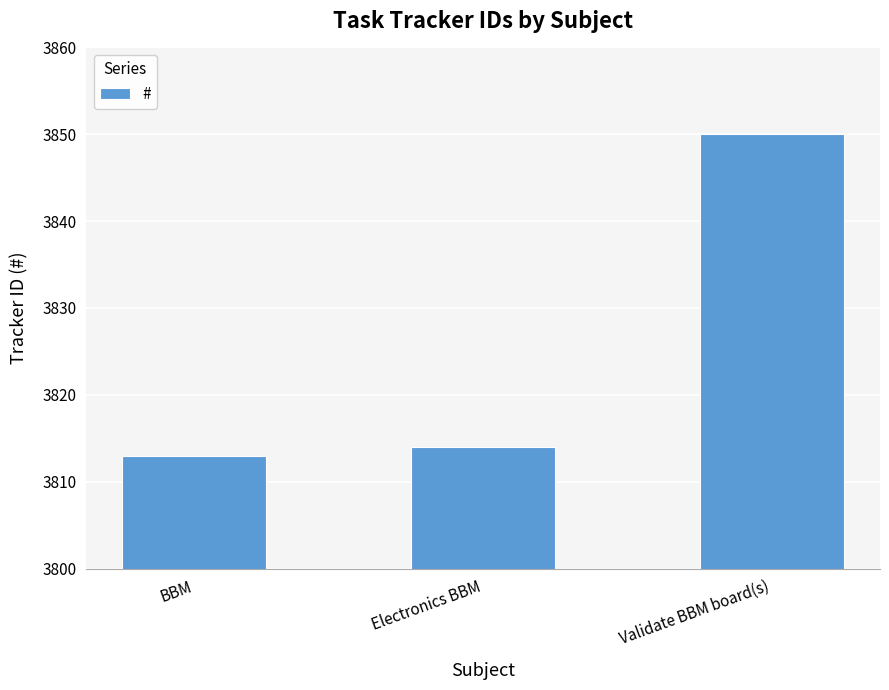

True or false: the data shows 3813 at BBM.

True